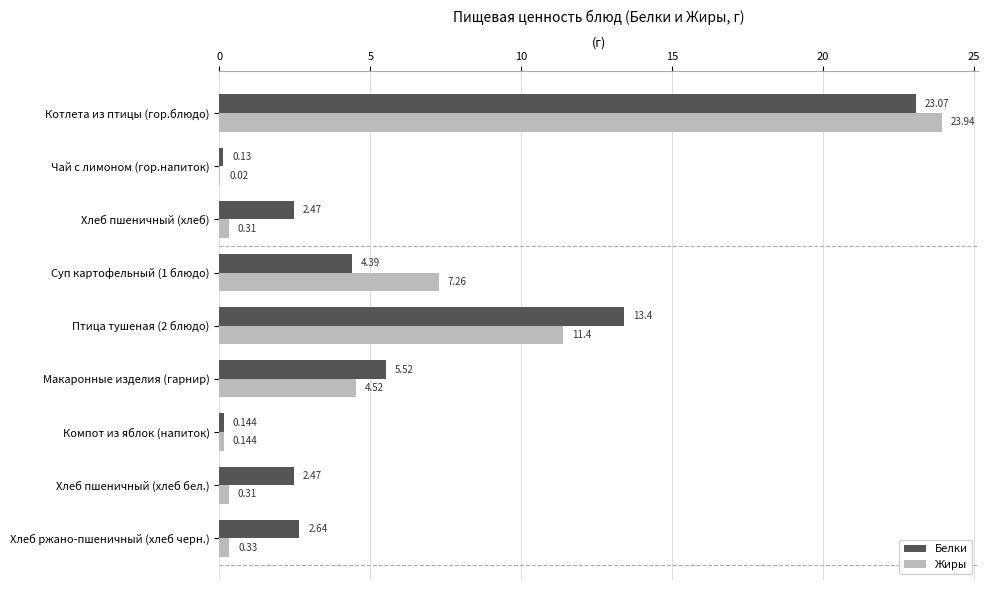

How many distinct data groups are displayed?

2